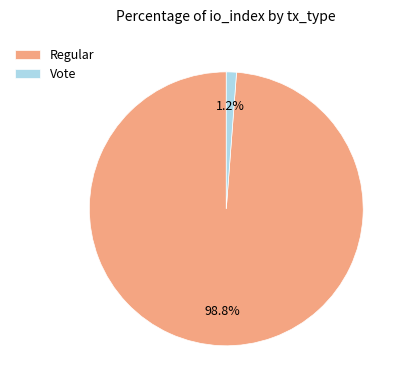

How many segments does this pie chart have?

2